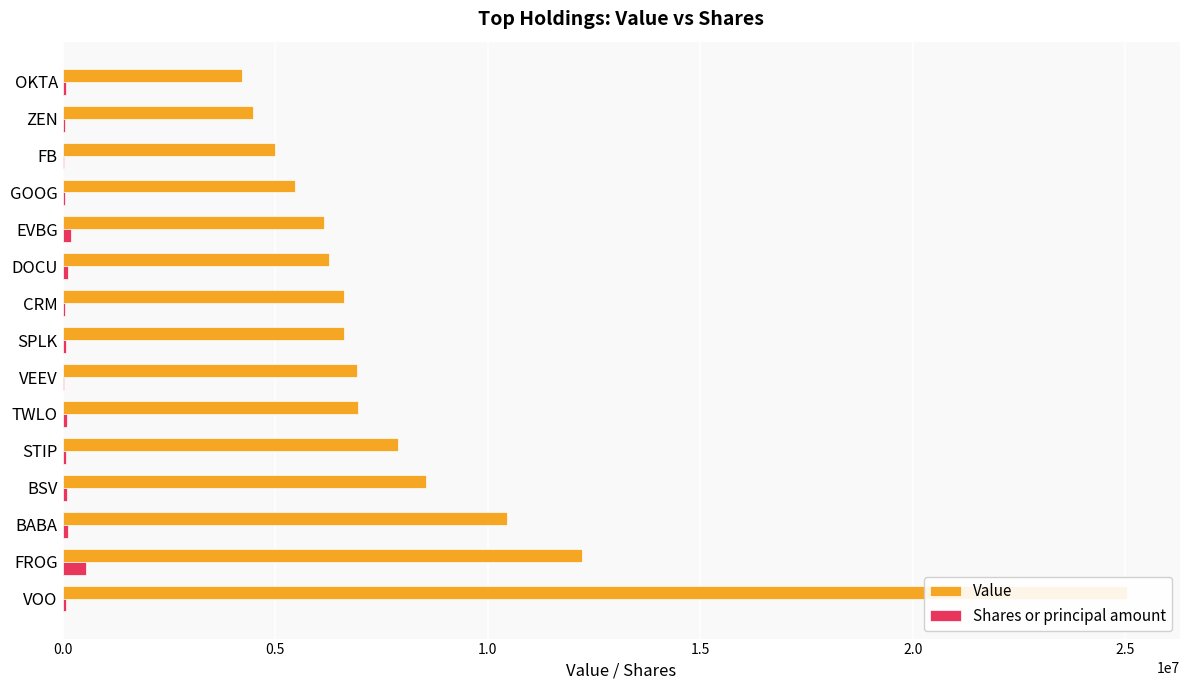

What is the value of the Value bar at the 13th from the left?

5006000